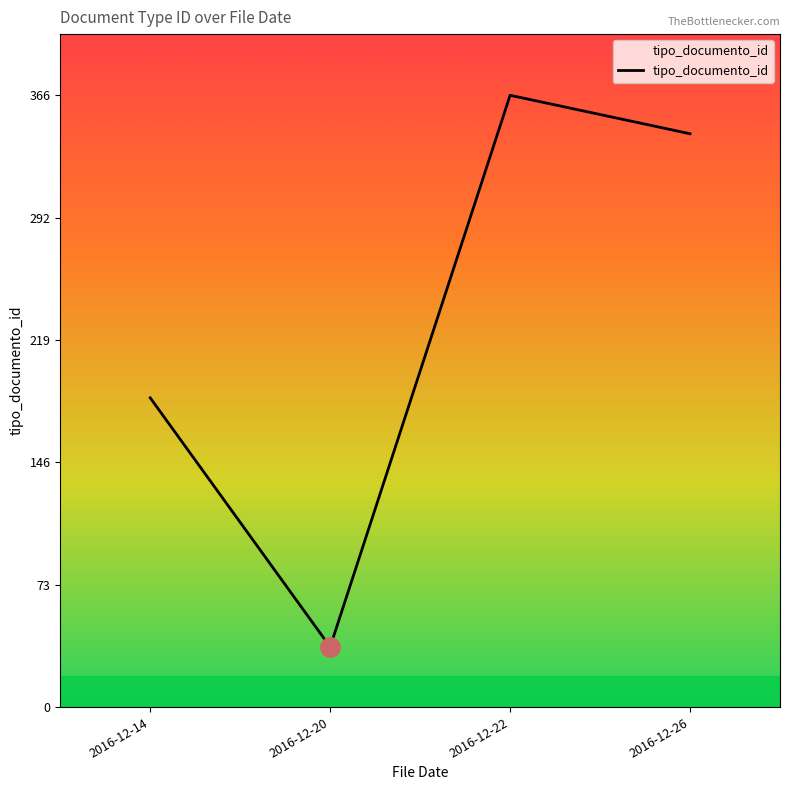

Where does the data first go above 343?

2016-12-22